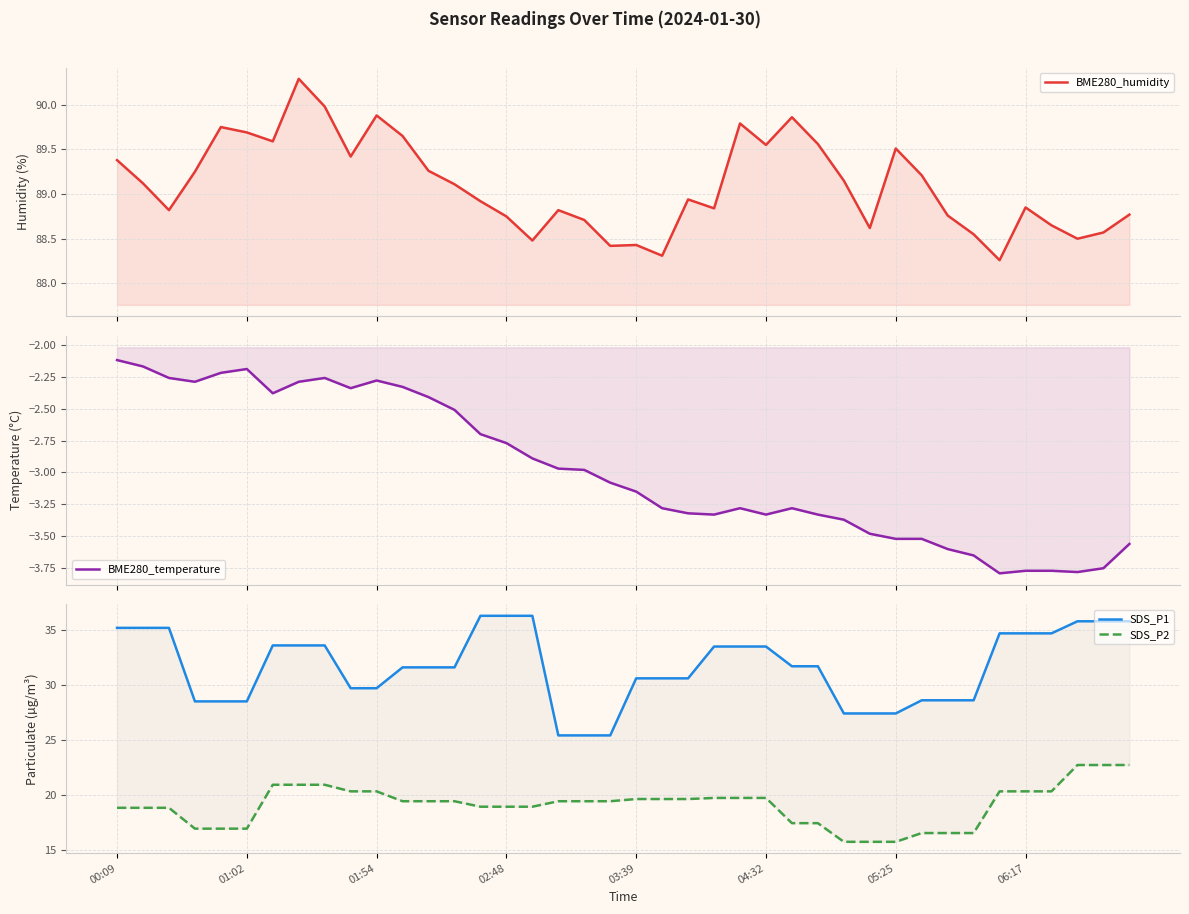

True or false: BME280_temperature and SDS_P2 cross at least once.

False